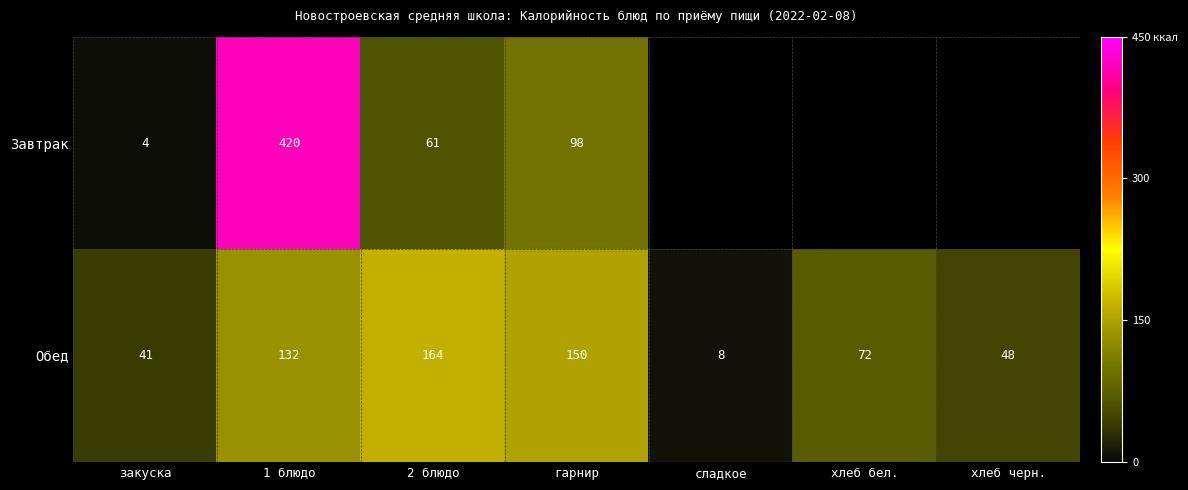

What is the difference between the maximum and second lowest values in the Обед series?

123